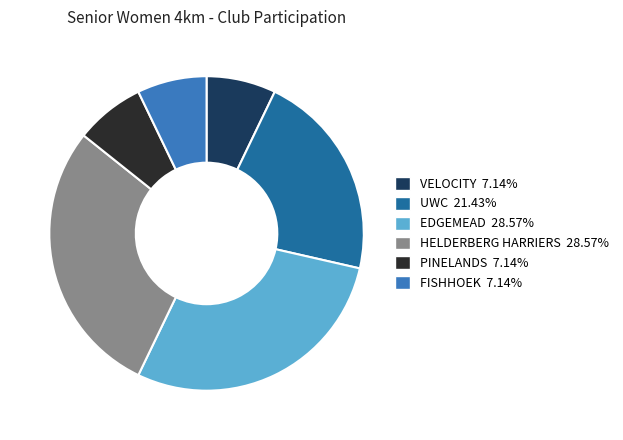

Between EDGEMEAD and FISHHOEK, which is larger?

EDGEMEAD